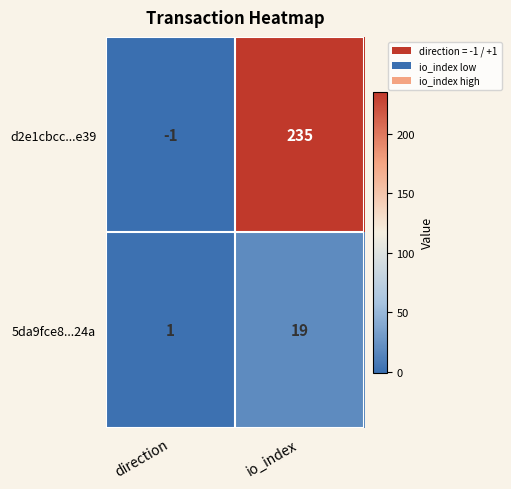

True or false: 5da9fce8...24a has a value of 19 at io_index.

True